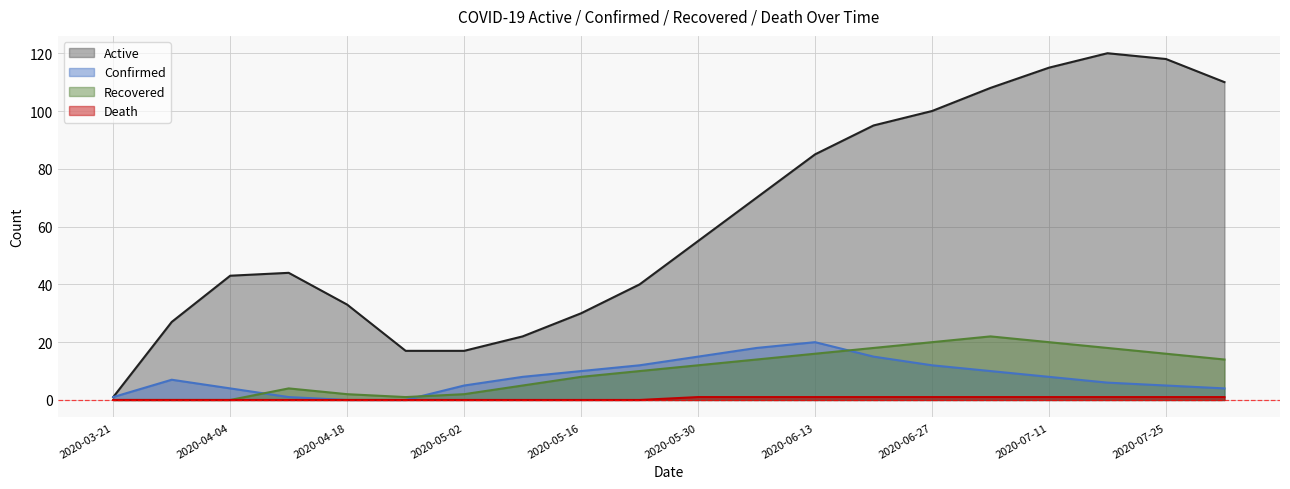

What is the difference between the highest and lowest values at 2020-07-04?

107